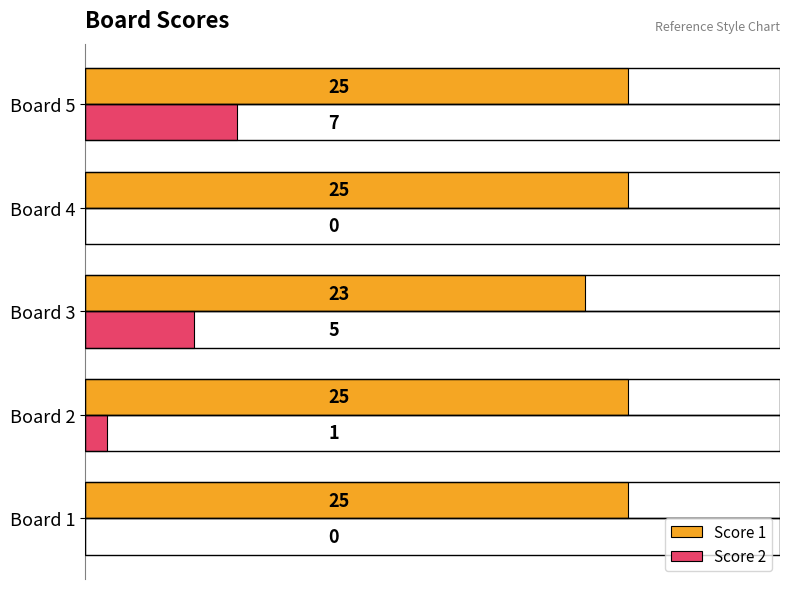

Count the number of data series in this chart.

2